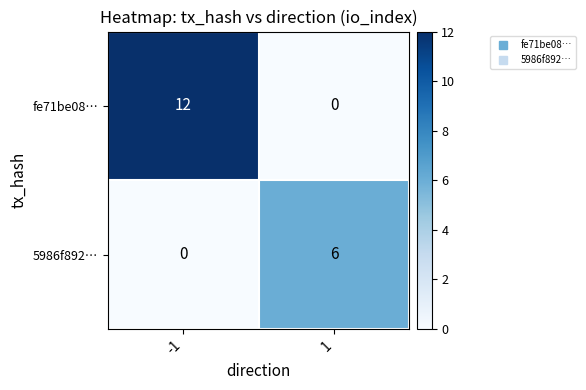

What is the sum of all 5986f892… values?

6